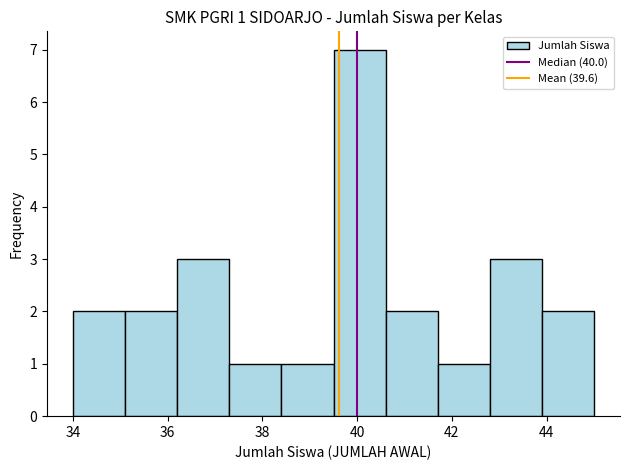

Over which range of the x-axis is the bar tallest?

39.5 to 40.6